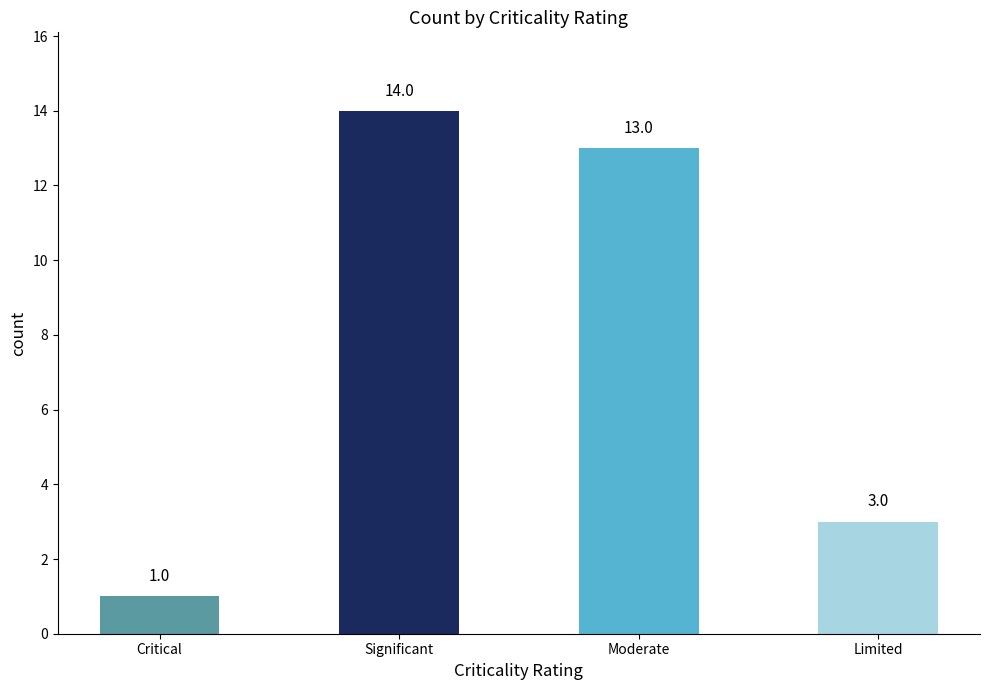

What is the sum of all values?

31